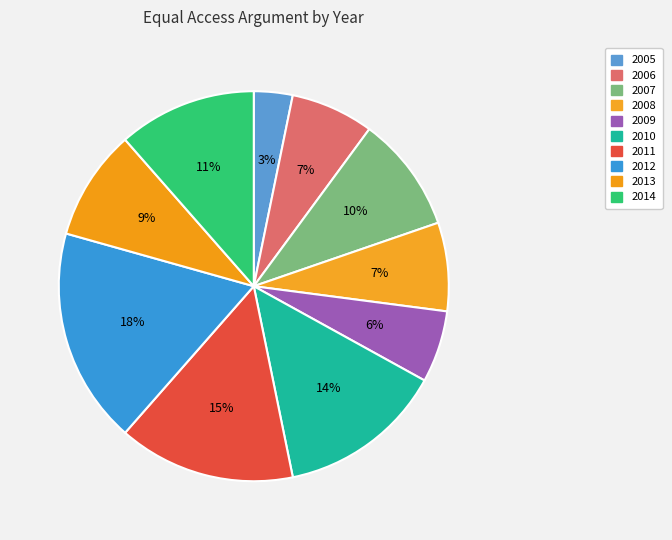

What percentage is the 2008 slice, to the nearest percent?

7%